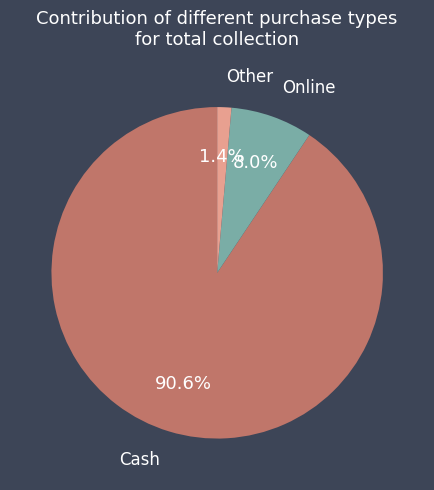

To the nearest percent, what portion does Online represent?

8%